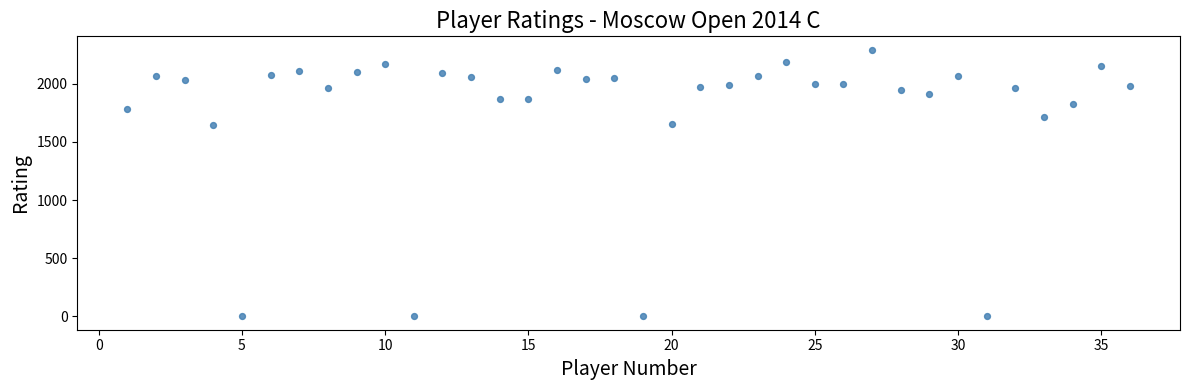

What is the range of Y values (max minus min)?

2293